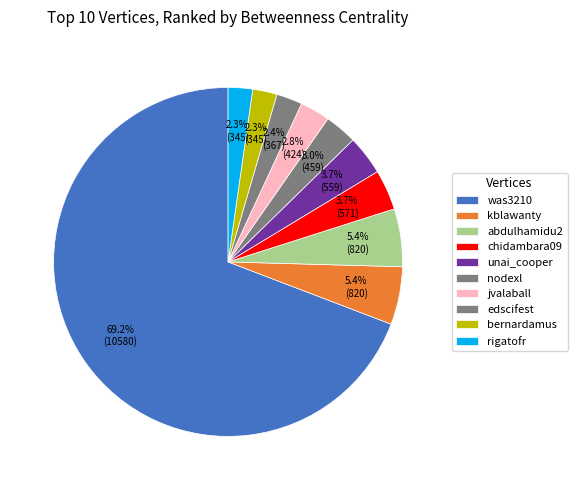

Is the sum of was3210 and chidambara09 greater than half?

Yes